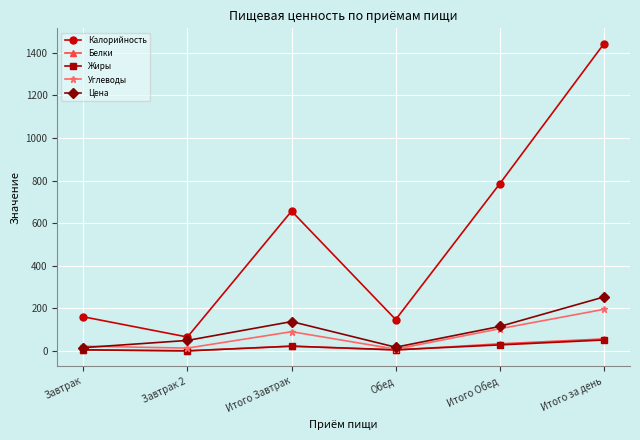

How many data points in Калорийность are less than 657?

3